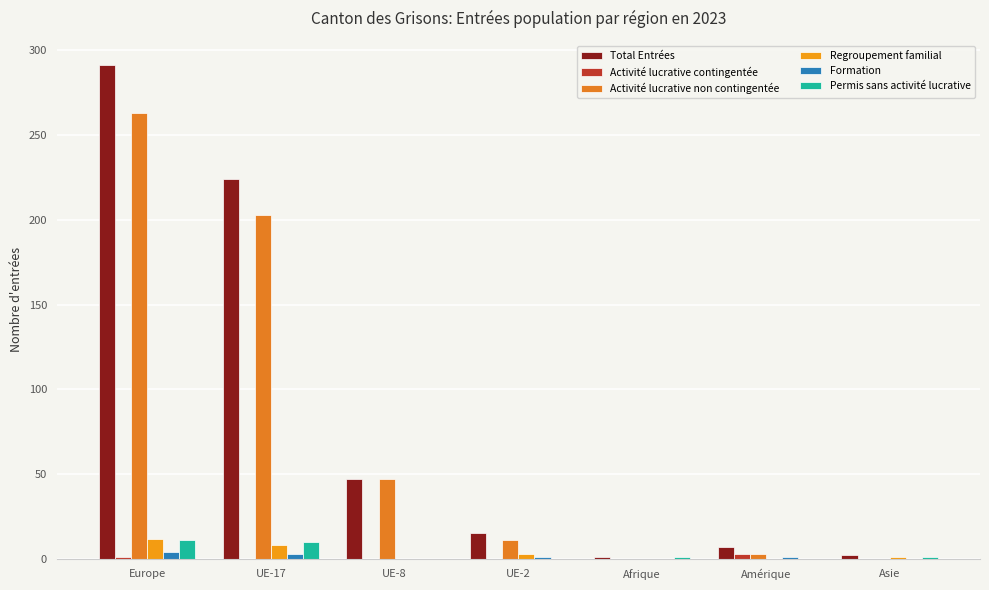

List the labels in order of Regroupement familial value, largest first.

Europe, UE-17, UE-2, Asie, UE-8, Afrique, Amérique